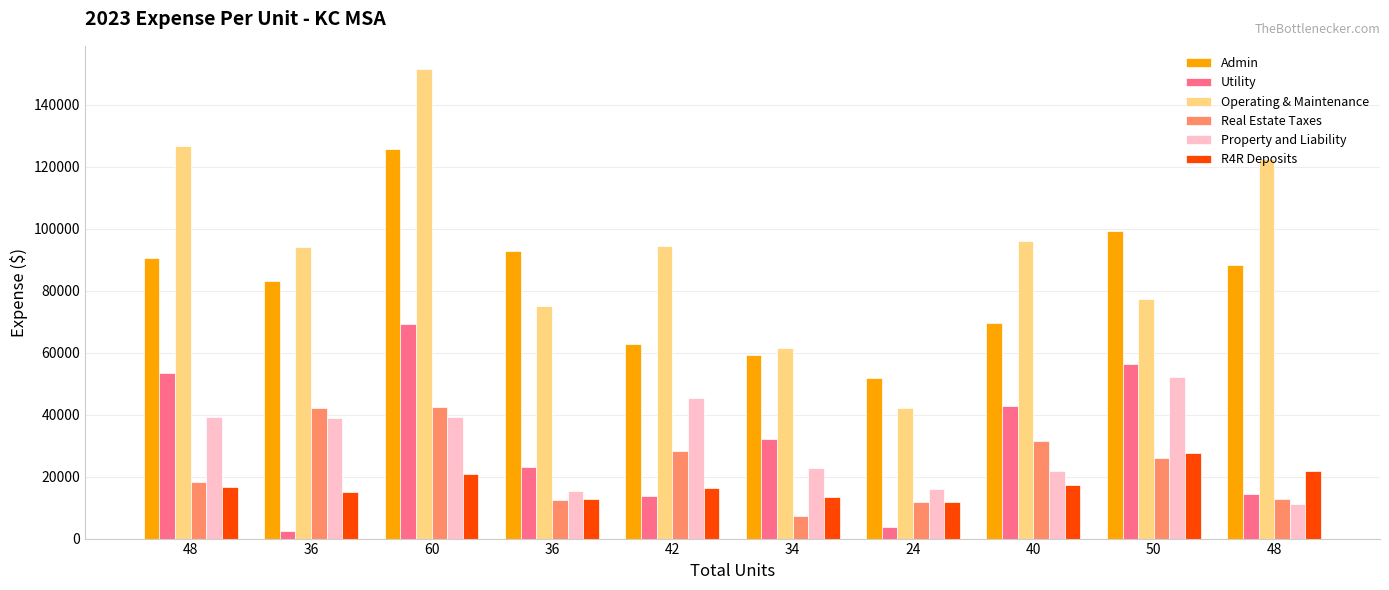

What is the difference between the highest and lowest values at 36?

91673